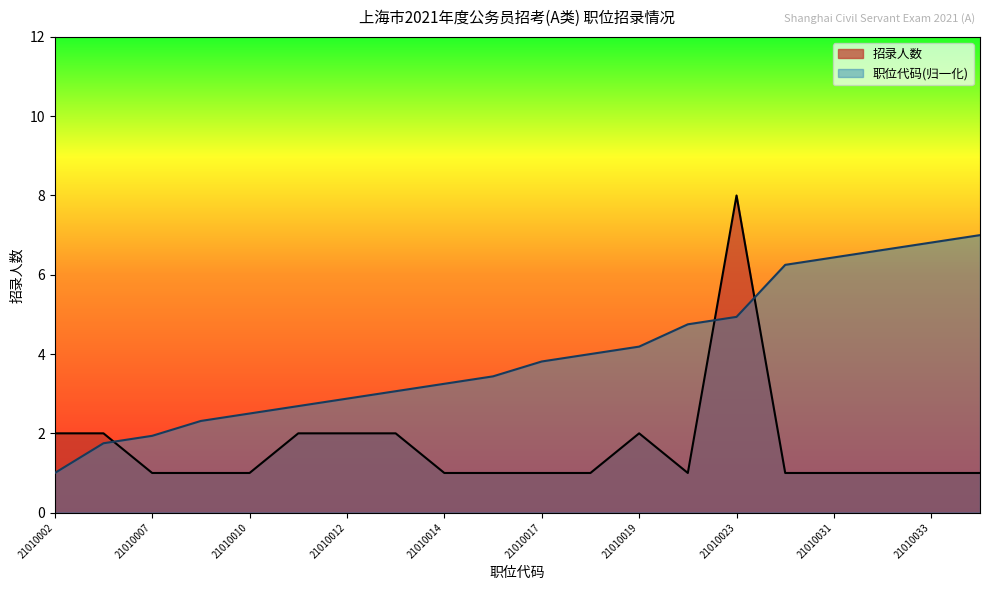

What is the difference between the second highest and second lowest values in the 招录人数 series?

1.0